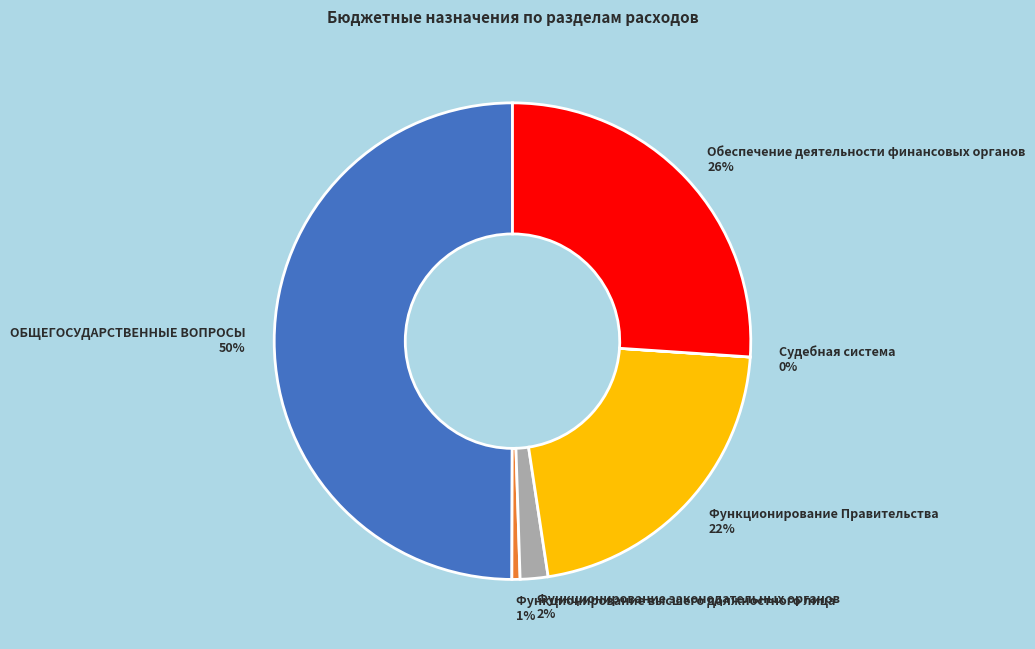

Is it true that Функционирование Правительства is 22% of the pie?

True